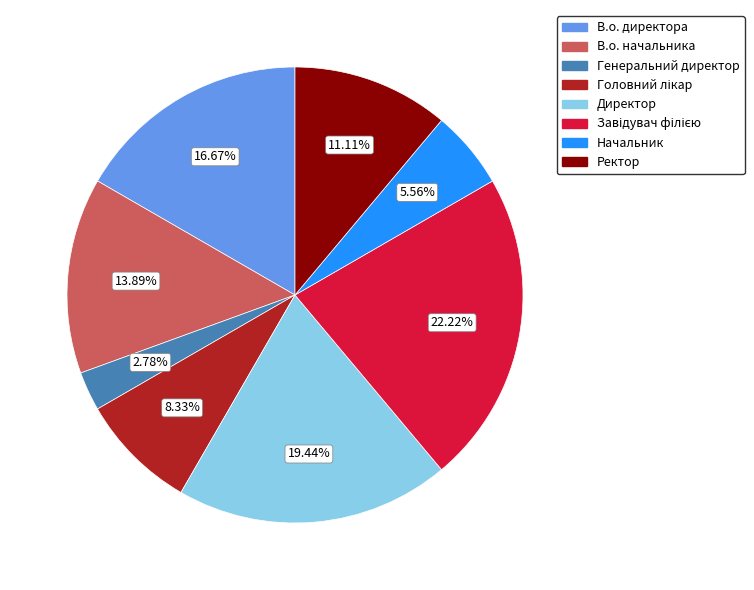

To the nearest percent, what is the difference between the largest and smallest slice percentages?

19%